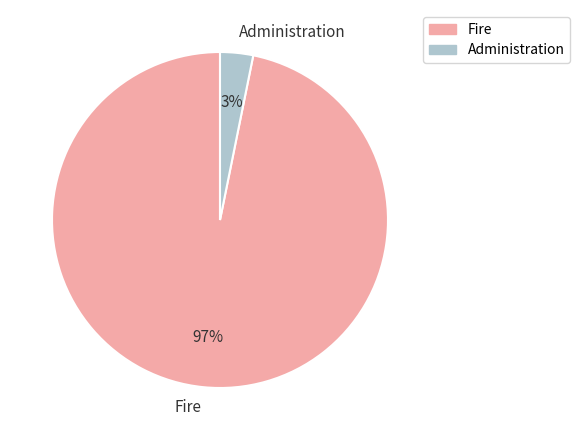

To the nearest percent, what is the difference between the Fire and Administration slice percentages?

94%